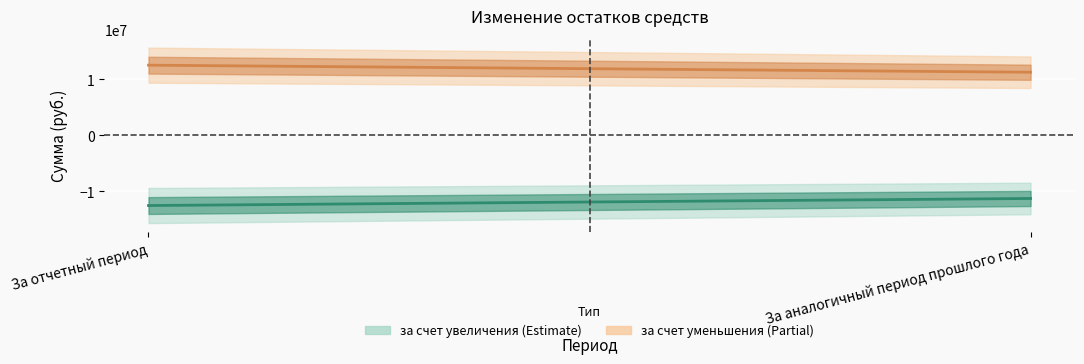

Reading left to right, what are all the values shown in this chart?

за счет увеличения денежных средств: За отчетный период=-12551056.7	За аналогичный период прошлого года=-11289187.1
за счет уменьшения денежных средств: За отчетный период=12551056.7	За аналогичный период прошлого года=11289187.1